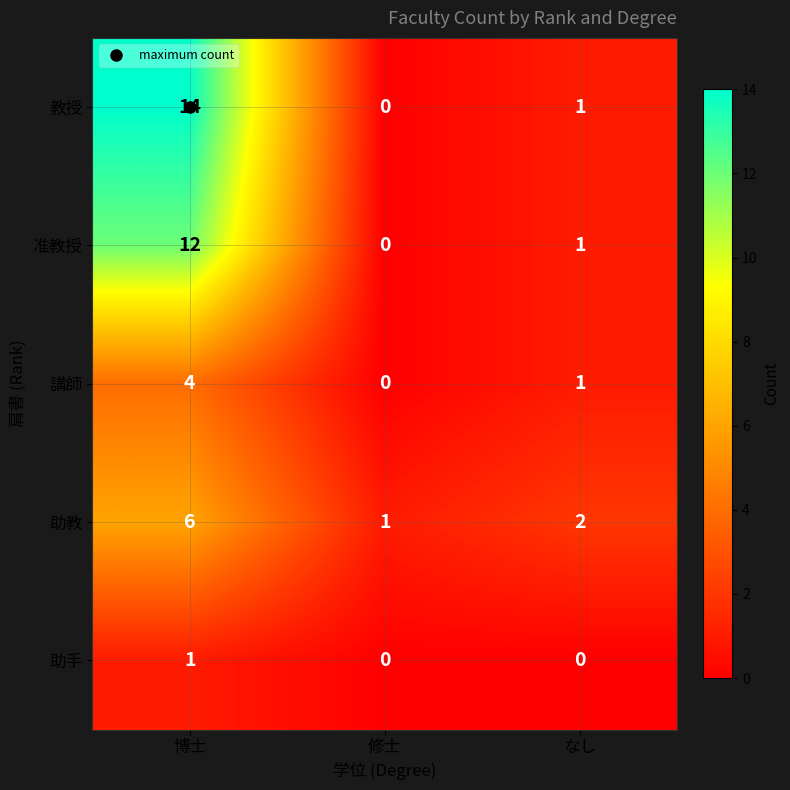

What is the maximum value shown in the chart?

14